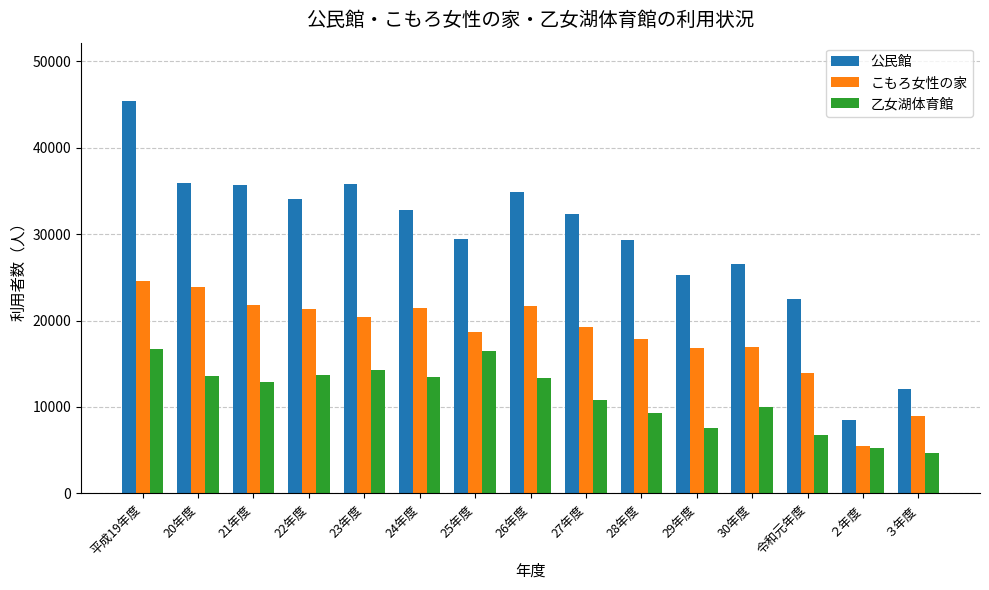

List the series in order of their overall mean, highest first.

公民館, こもろ女性の家, 乙女湖体育館